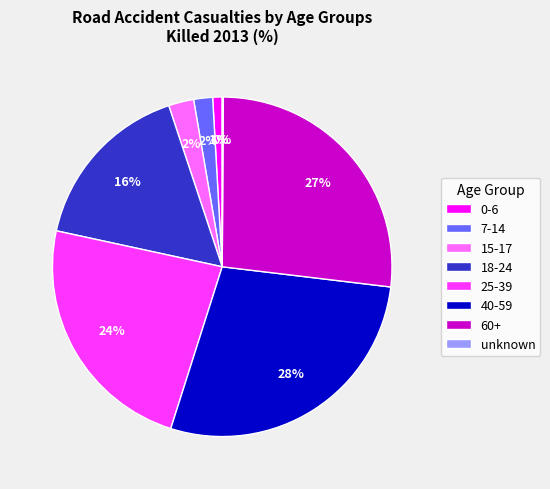

Does any single category account for the majority?

No